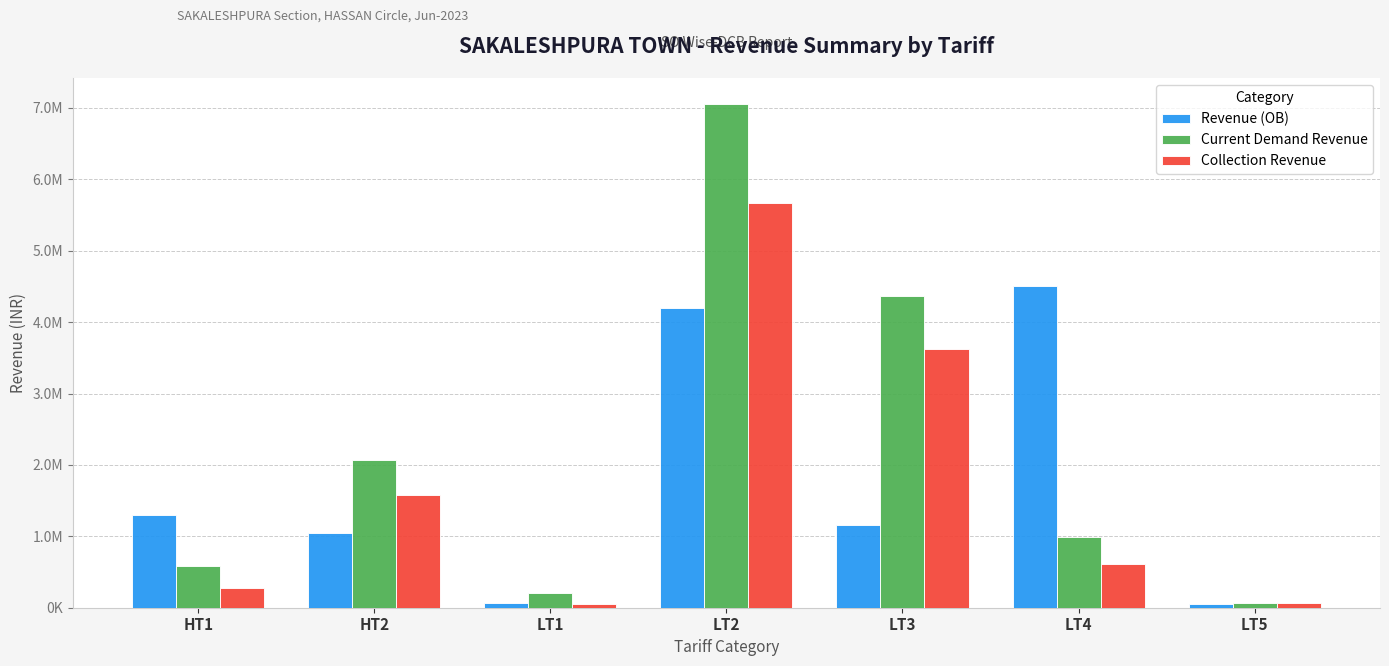

What is the value of the Current Demand Revenue bar at the 2nd from the left?

2067118.0